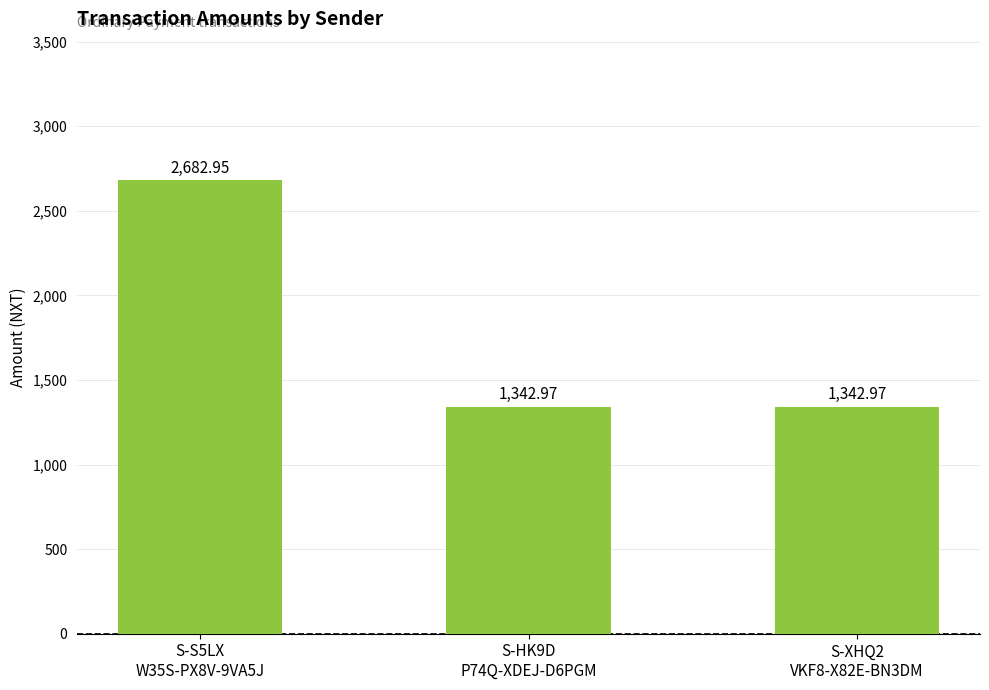

What is the sum of all values?

5368.9